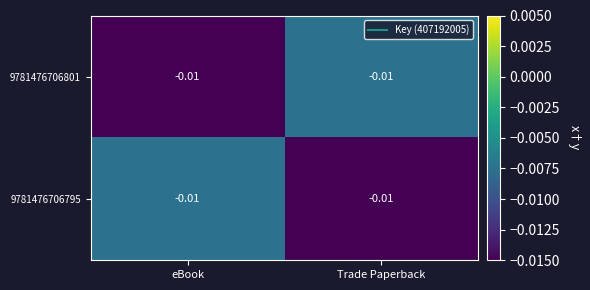

True or false: 9781476706801 has a value of -0.0 at eBook.

False